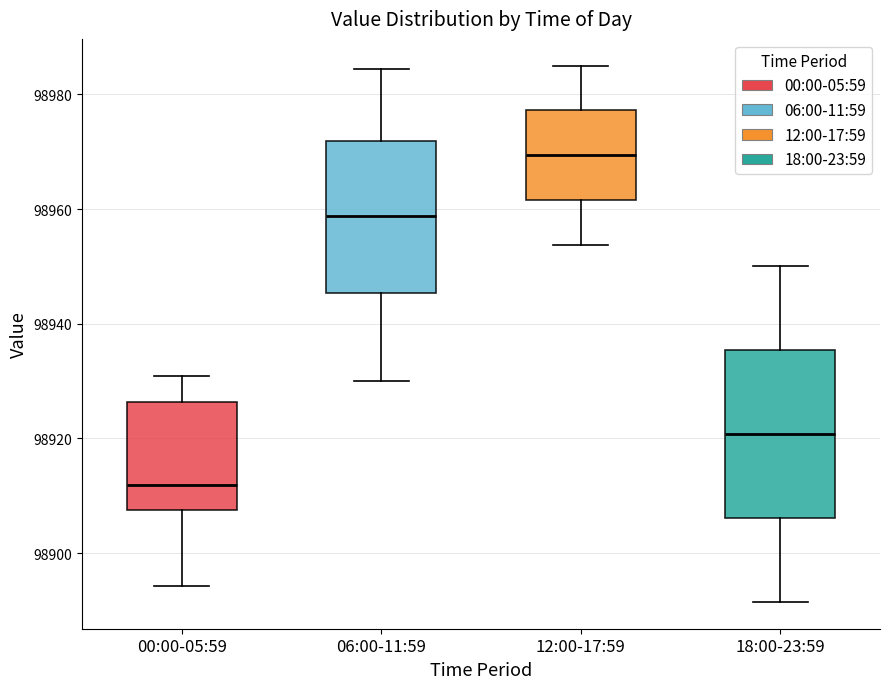

Which box has the lowest median line?

00:00-05:59